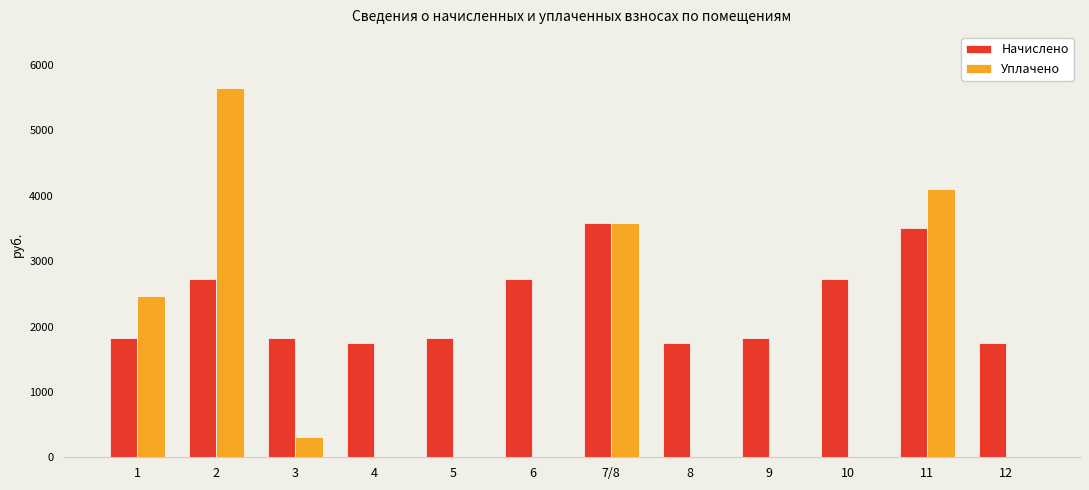

How many groups of bars are there?

12